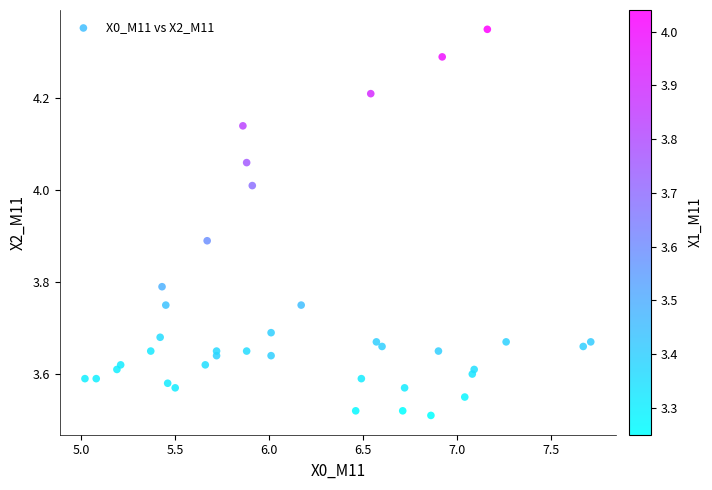

What is the range of X values (max minus min)?

2.7